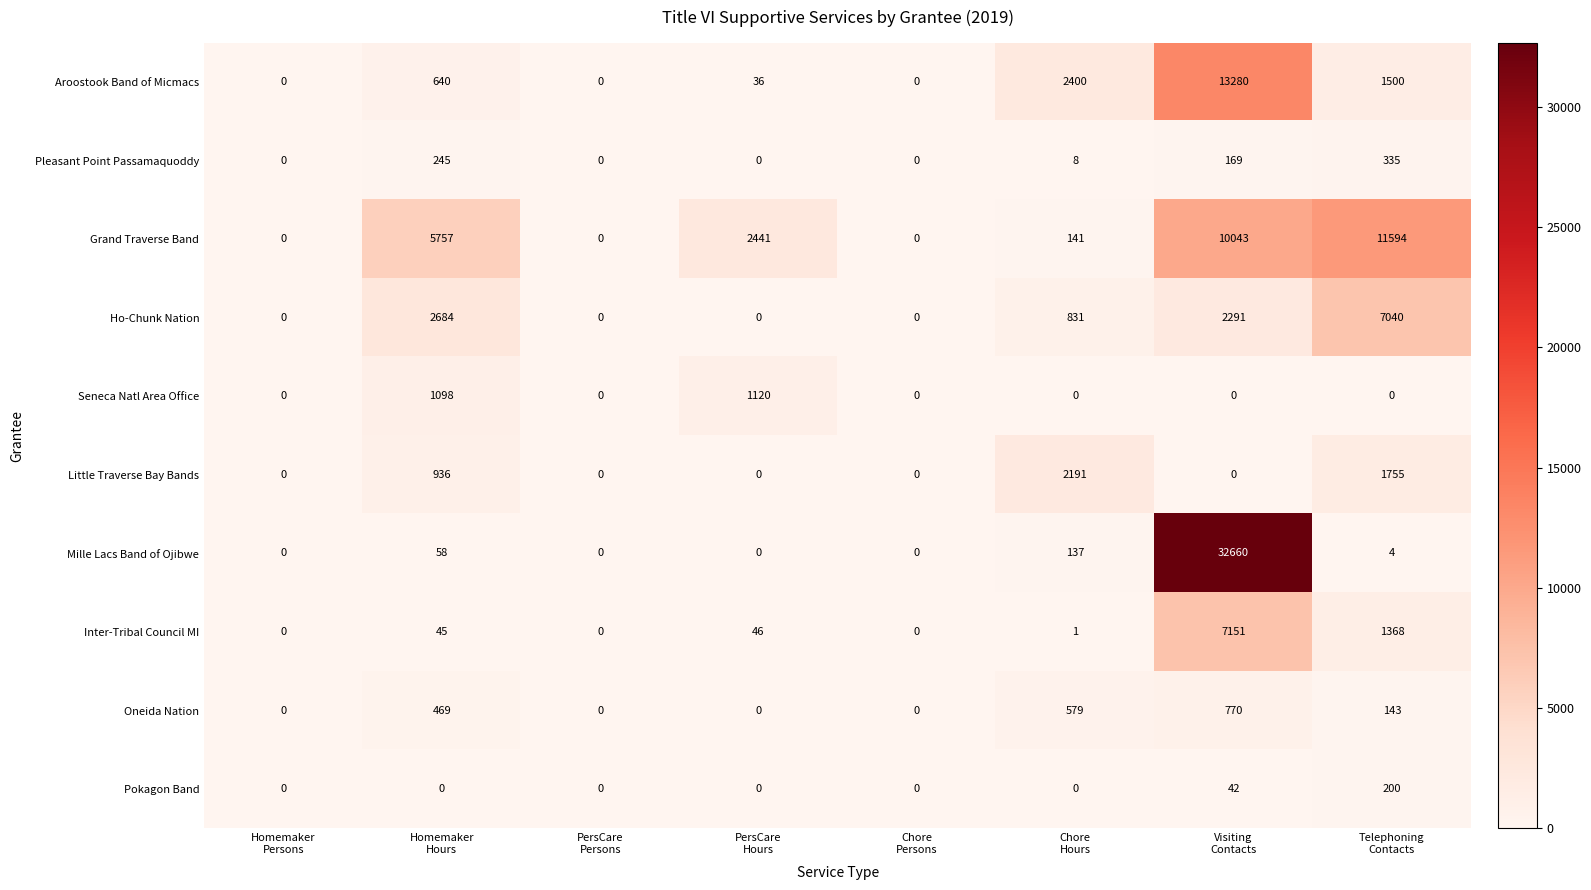

Rank the series by their maximum value, from lowest to highest.

Pokagon Band, Pleasant Point Passamaquoddy, Oneida Nation, Seneca Natl Area Office, Little Traverse Bay Bands, Ho-Chunk Nation, Inter-Tribal Council MI, Grand Traverse Band, Aroostook Band of Micmacs, Mille Lacs Band of Ojibwe